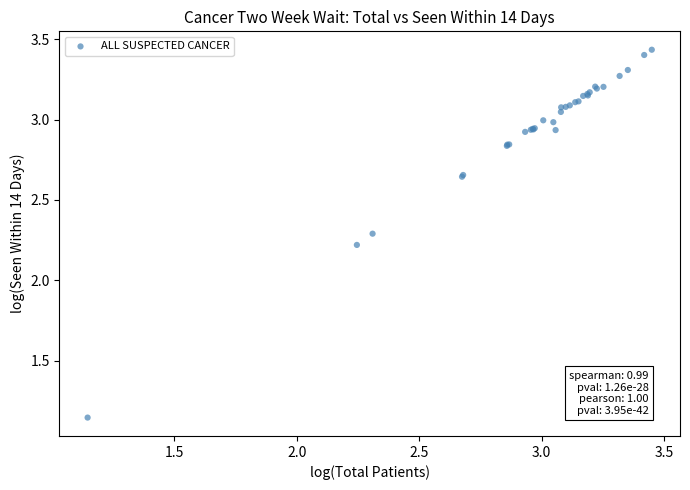

What Y value in the scatter plot is closest to 2?

2.2